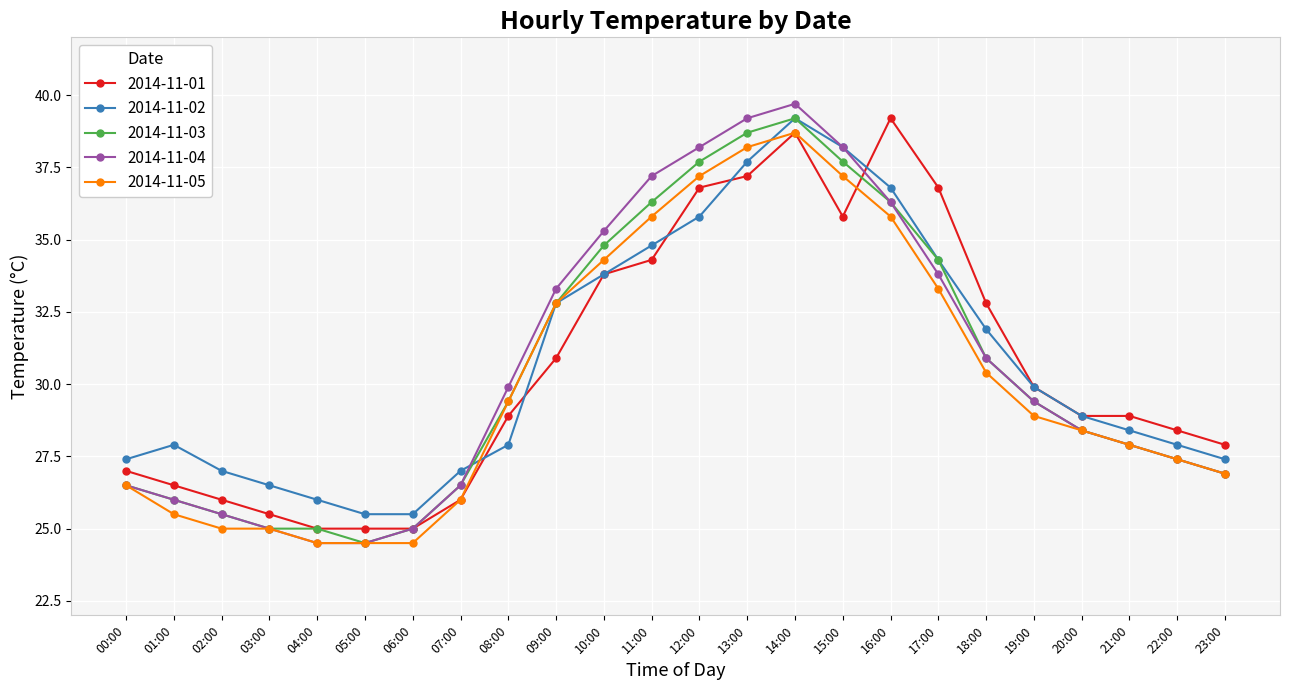

What is the difference between the highest and lowest values at 17:00?

3.5